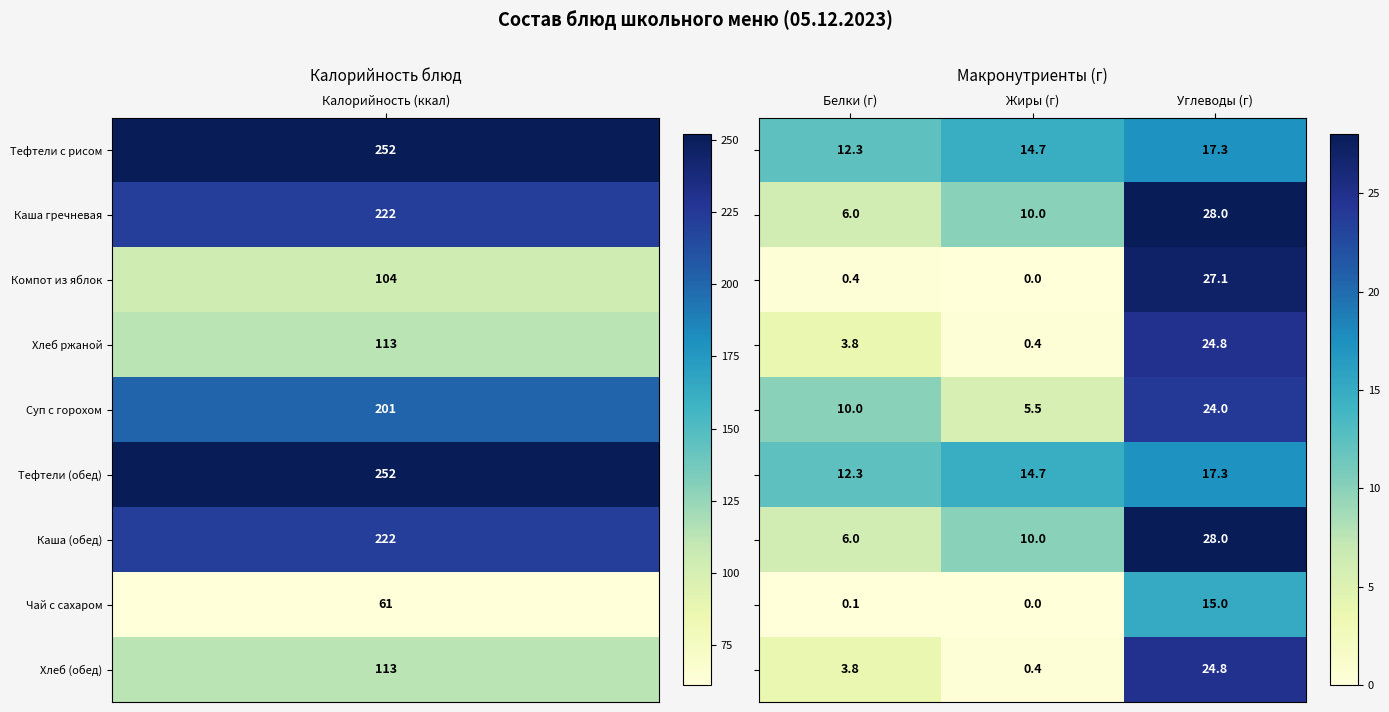

Which category has the lowest value across all series?

Жиры (г)